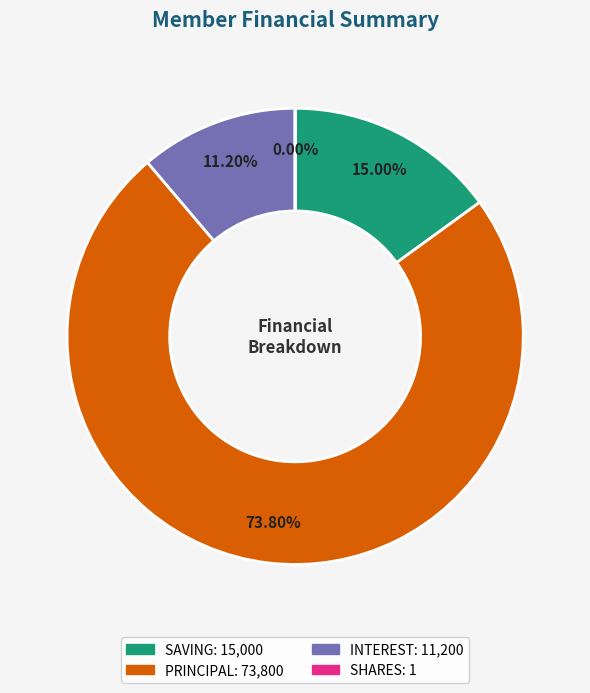

To the nearest percent, what is the average slice percentage?

25%